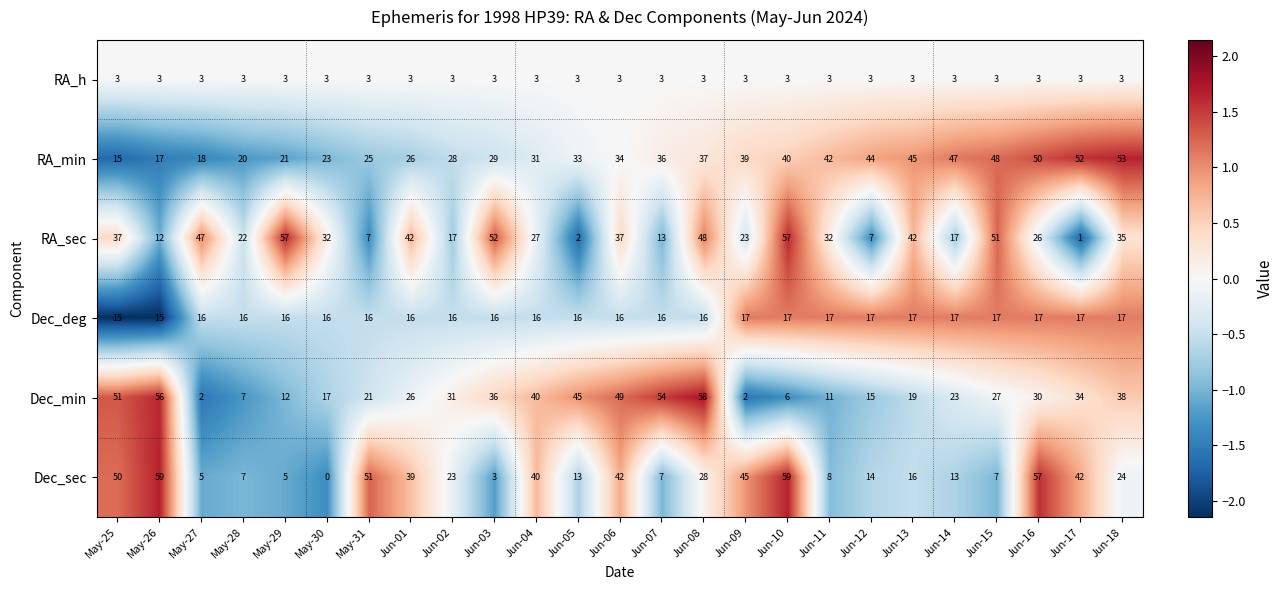

What value does the Dec_deg series have at Jun-09?

17